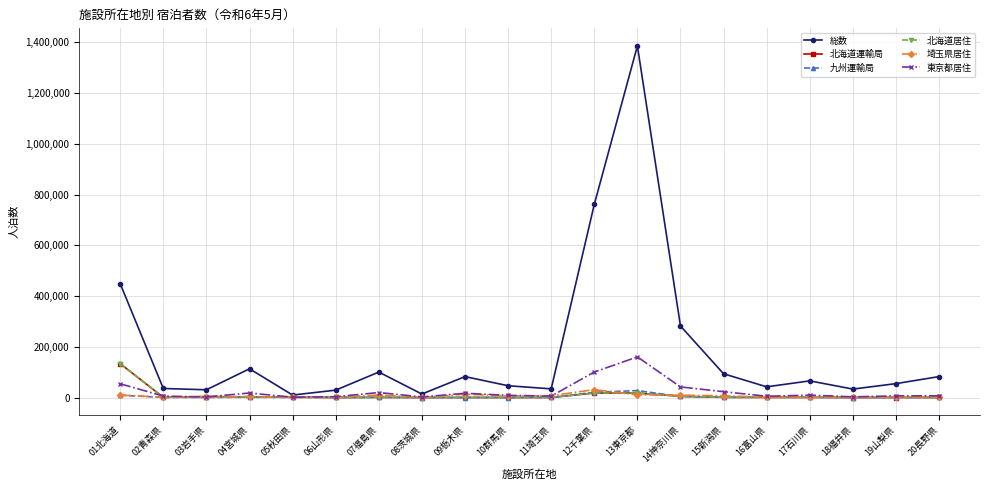

True or false: 九州運輸局 and 北海道居住 intersect in this chart.

True